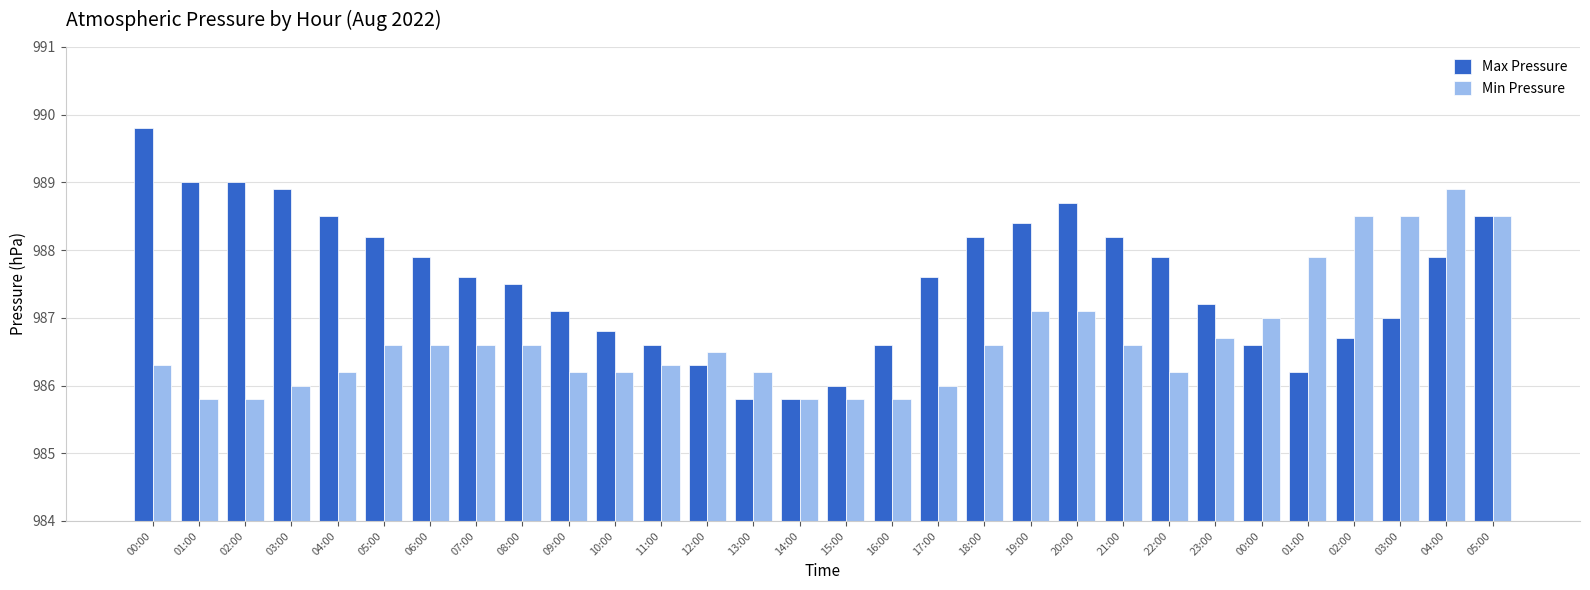

What is the value of the Min Pressure bar at the 16th from the left?

985.8